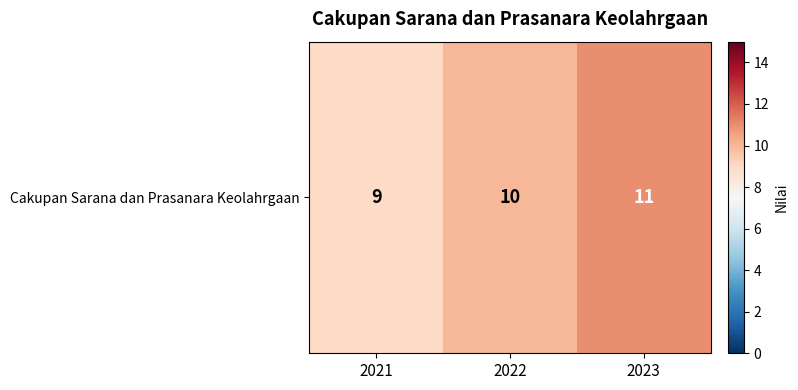

The chart shows a value of 9 at 2021. True or false?

True